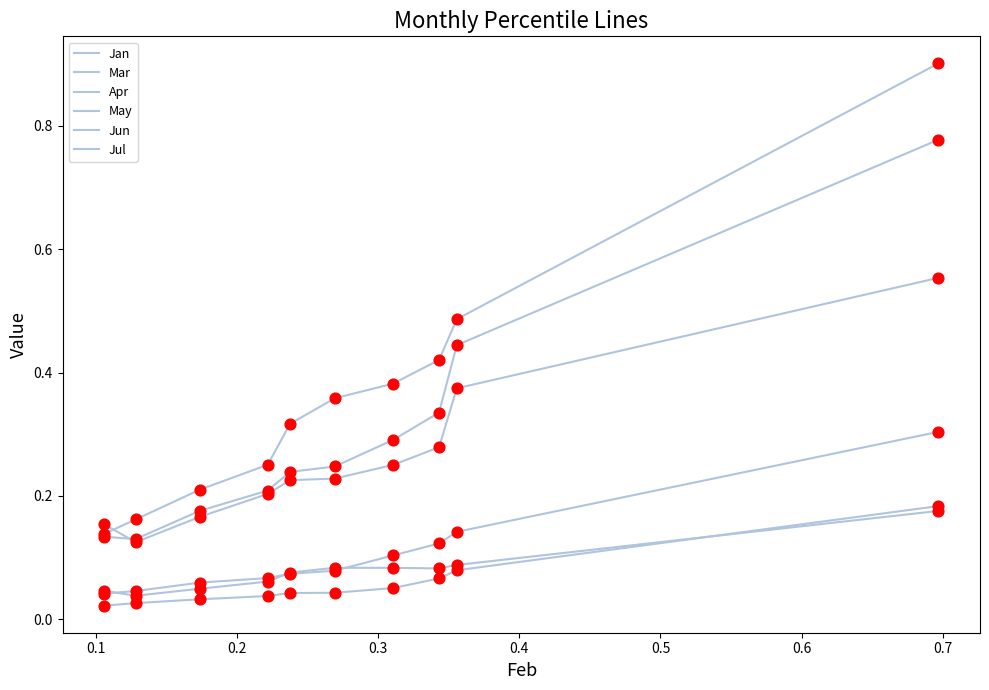

Is this an area chart (filled region under the line)?

No